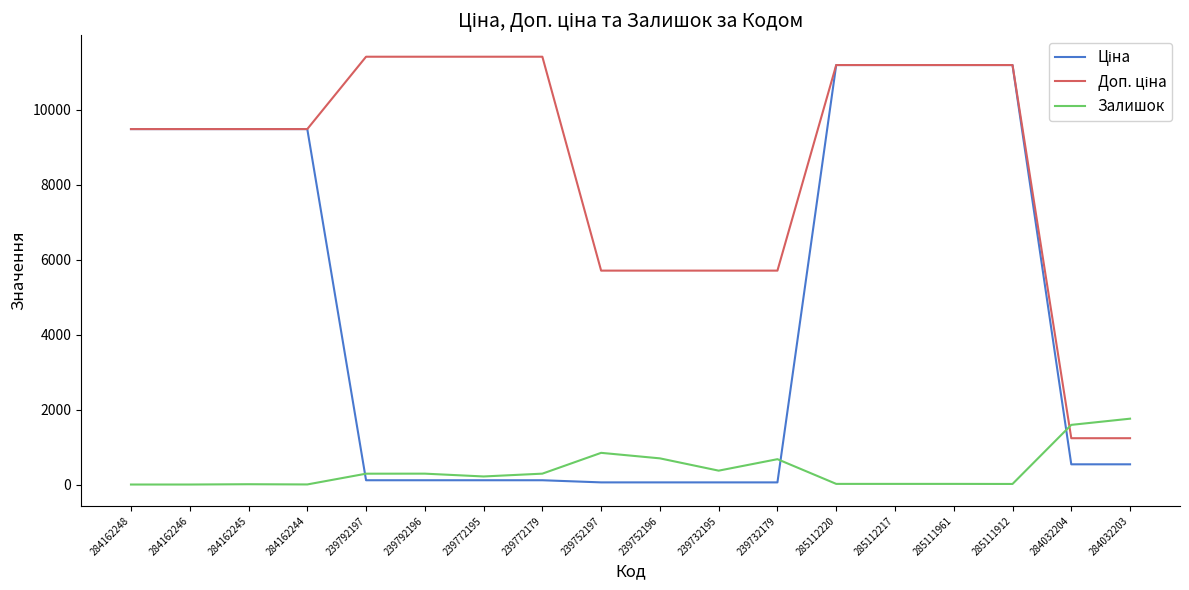

What is the greatest value displayed?

11410.0